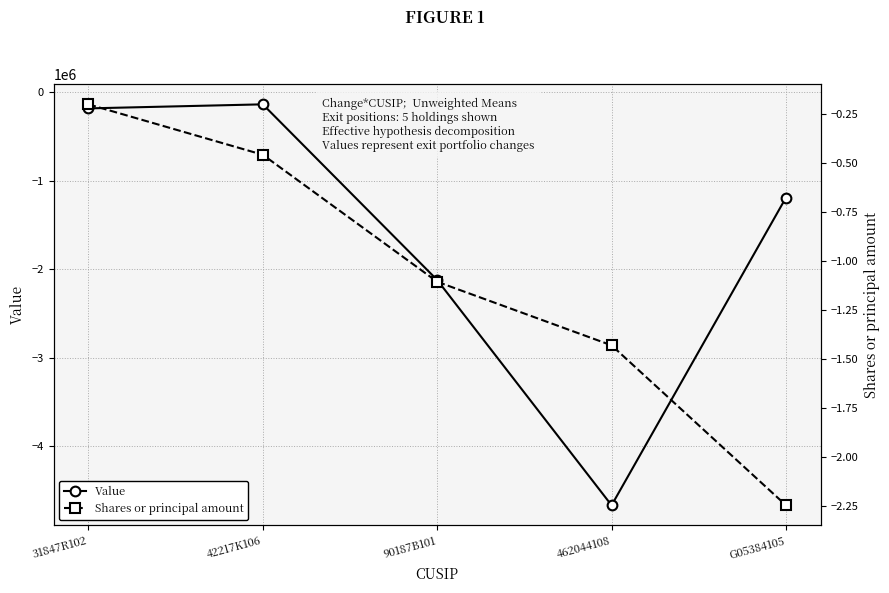

Is this an area chart (filled region under the line)?

No